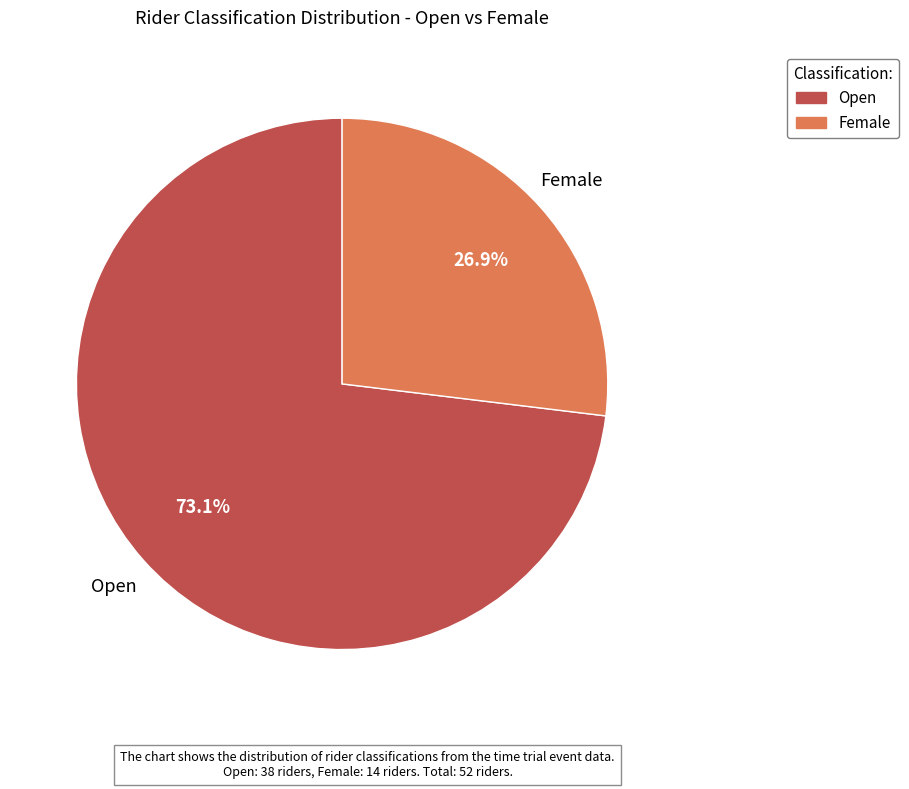

What percentage is the Open slice, to the nearest percent?

73%